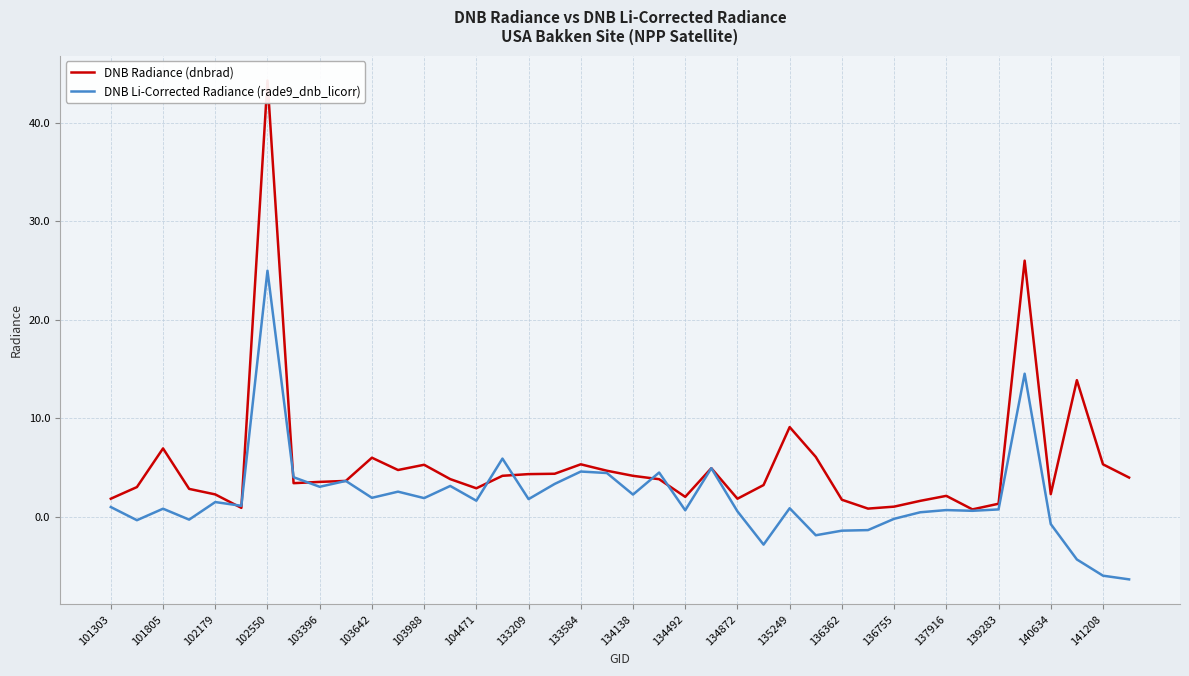

At how many categories does at least one series exceed -6?

40